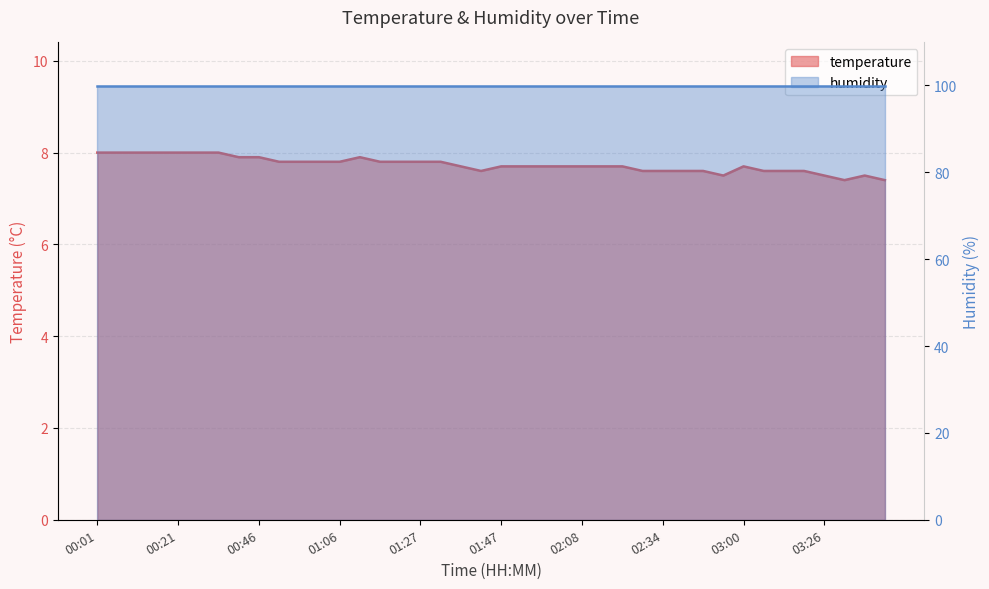

Which has a higher value, 01:12 or 00:21?

00:21